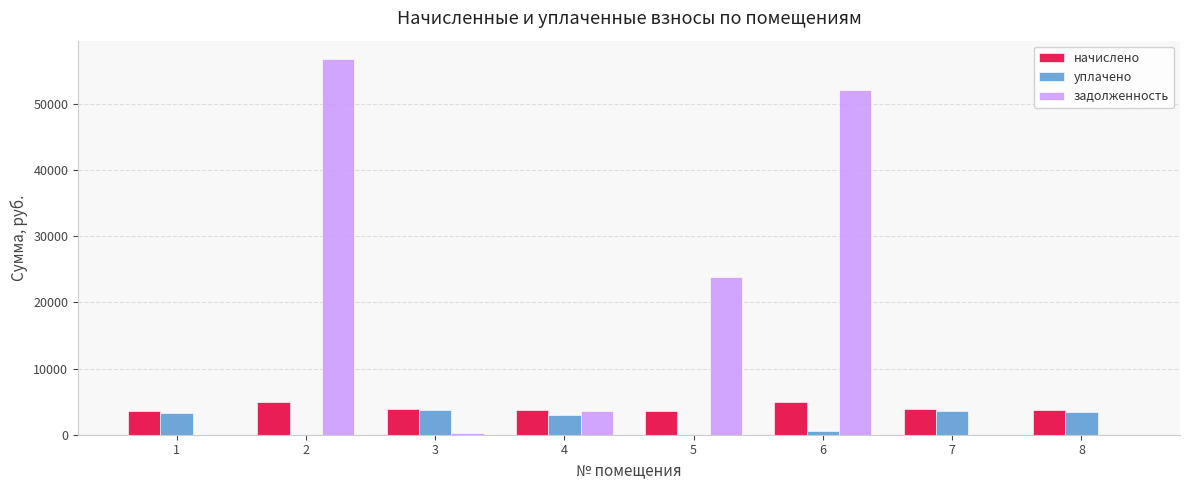

What is the maximum value for задолженность?

56763.7